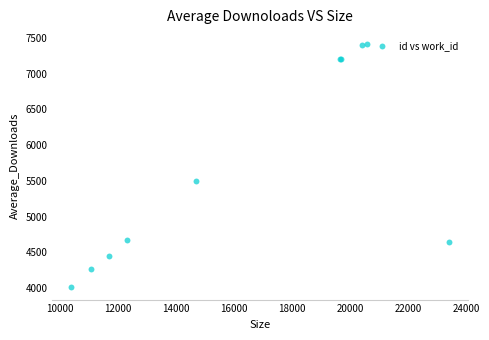

What Y value in the scatter plot is closest to 5710?

5494